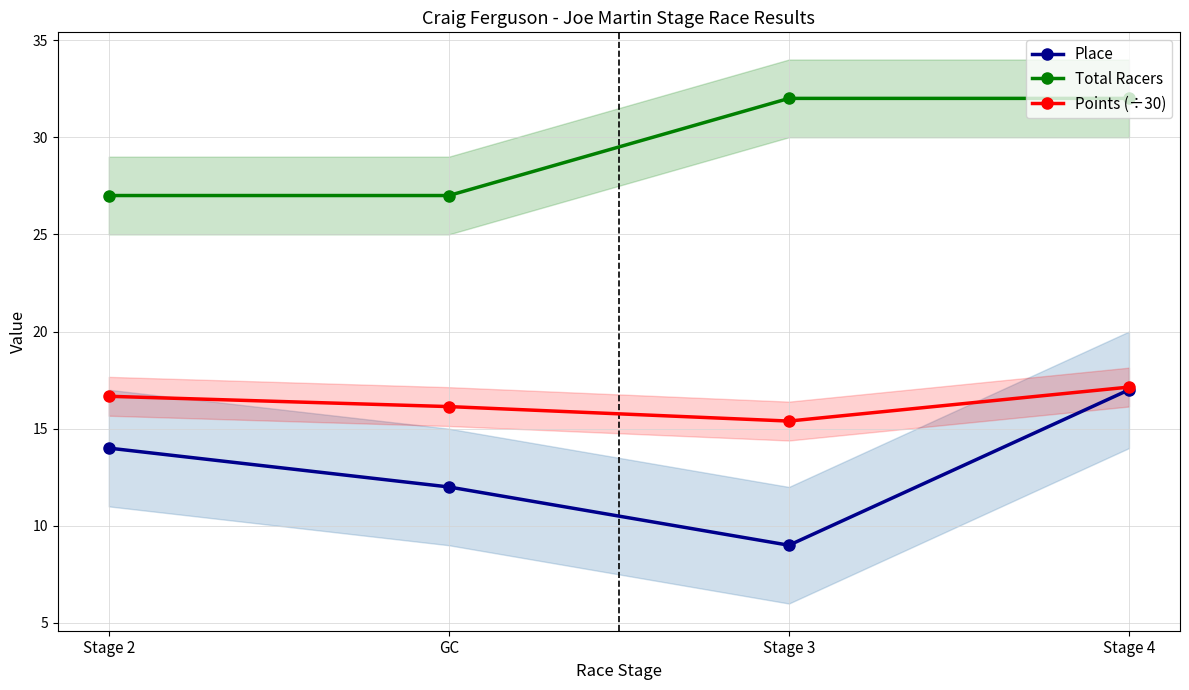

Which series has the widest spread of values?

Place